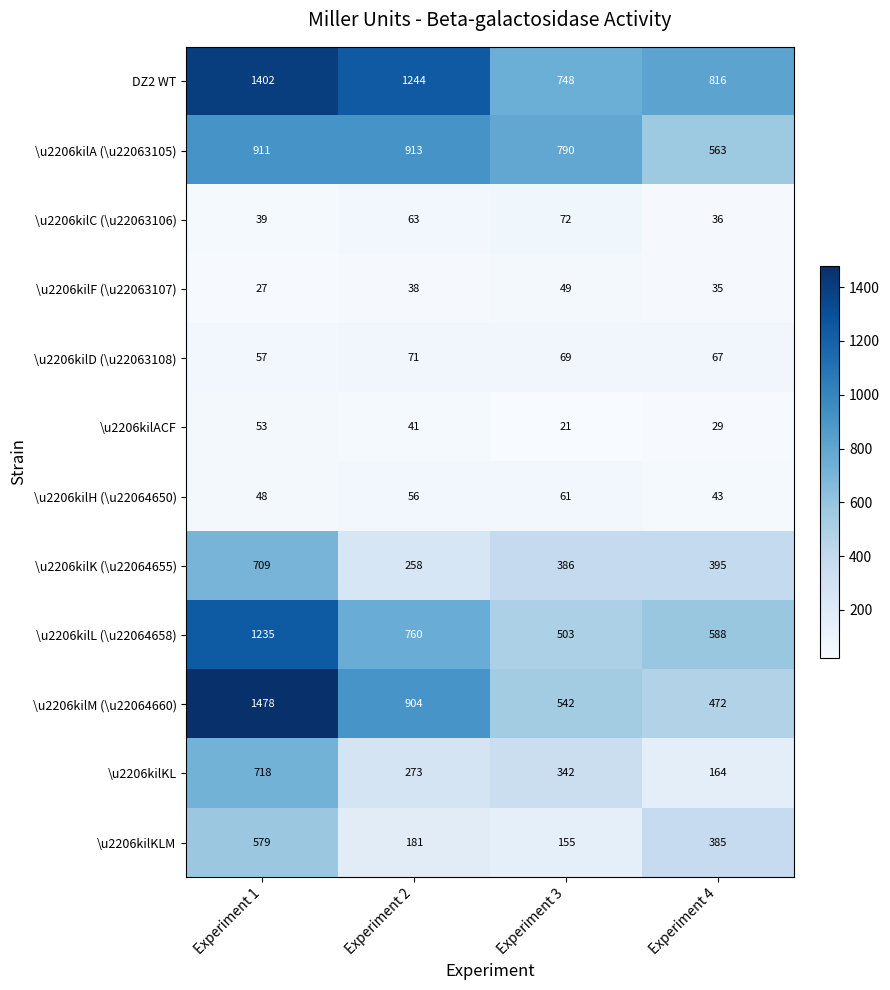

Which series has the widest spread of values?

\u2206kilM (\u22064660)